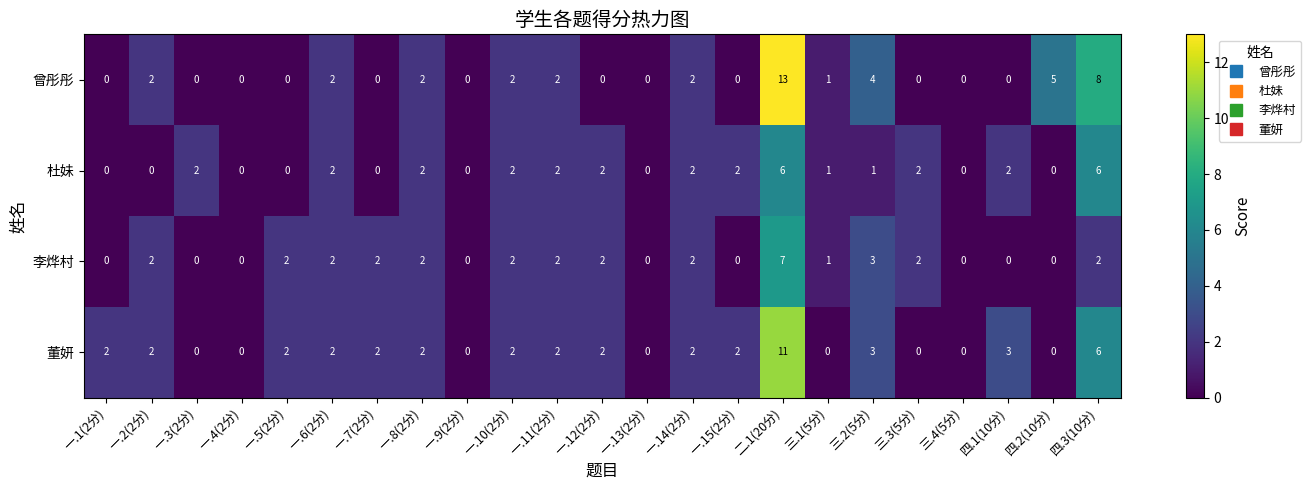

What is the difference between the second highest and second lowest values in the 杜妹 series?

6